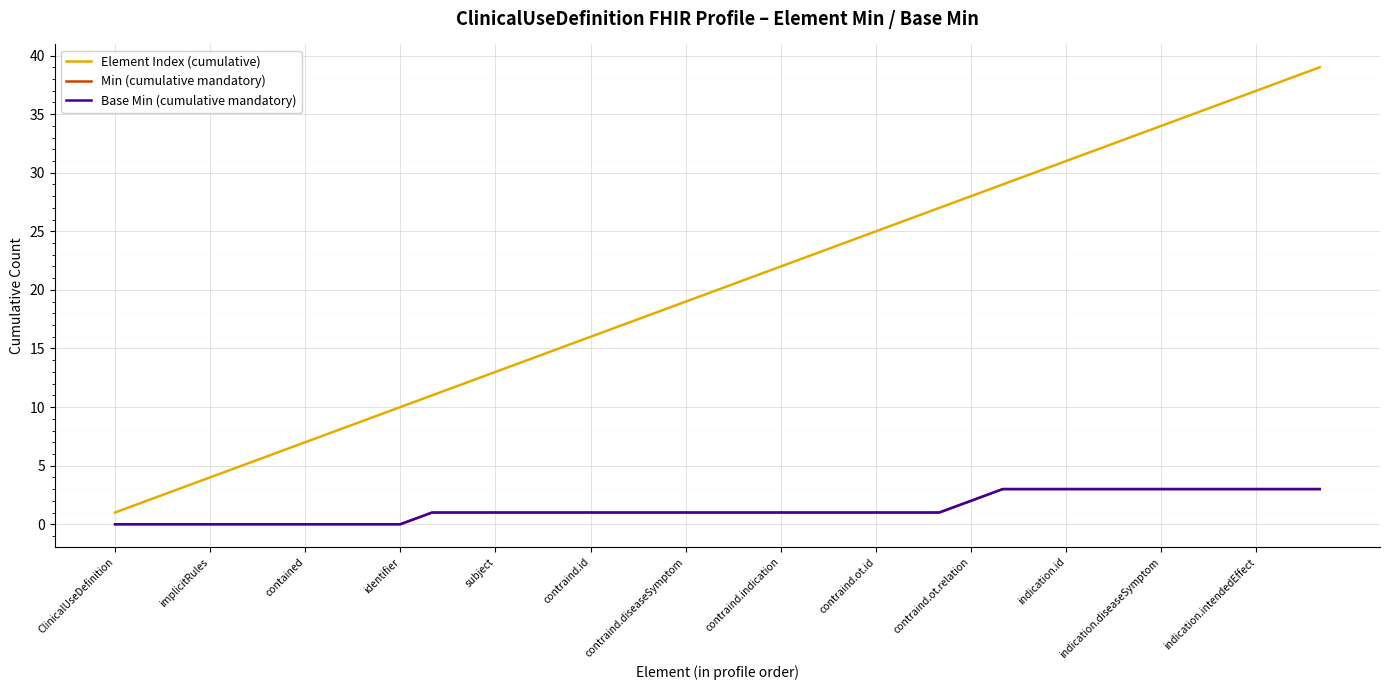

How many Base Min (cumulative mandatory) values are between 0 and 3?

39